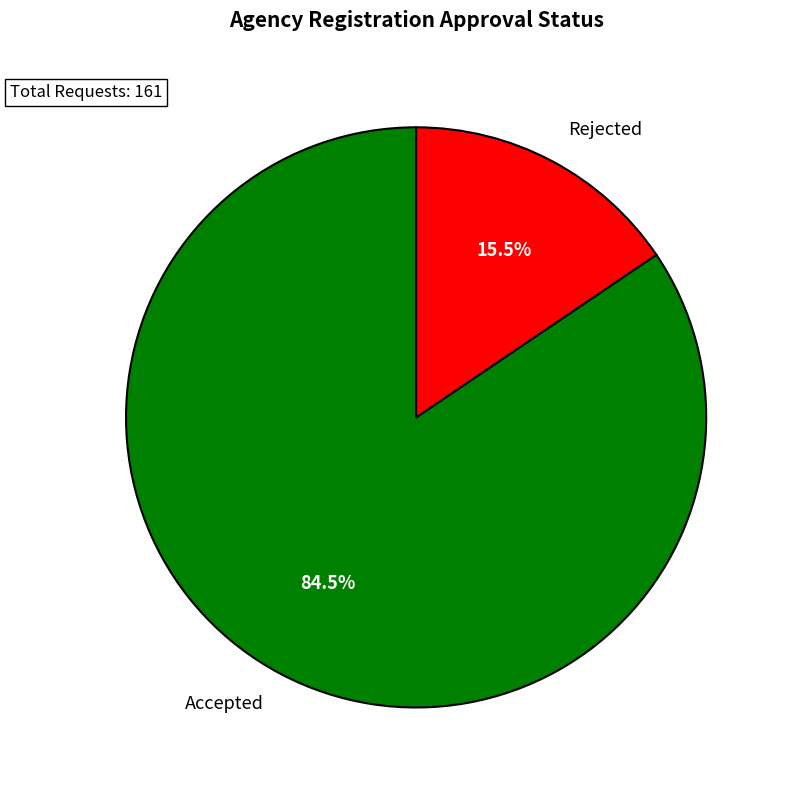

Which slice is the smallest?

Rejected